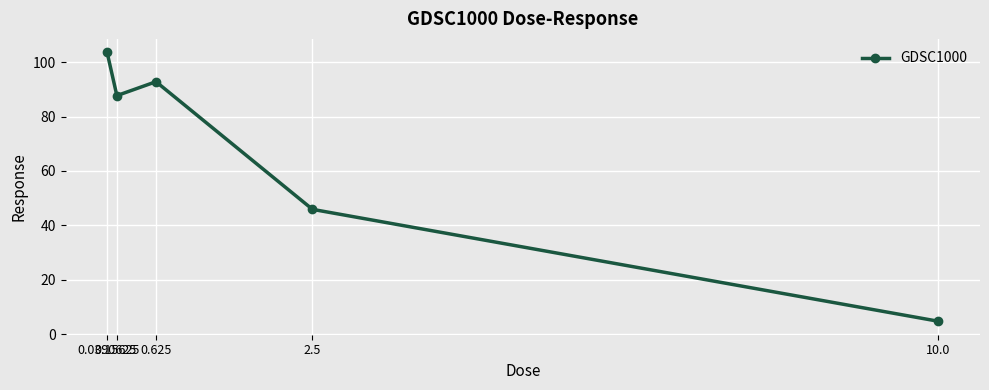

Reading right to left, what are all the values shown in this chart?

10.0=4.7	2.5=45.9	0.625=92.8	0.15625=87.7	0.0390625=103.6